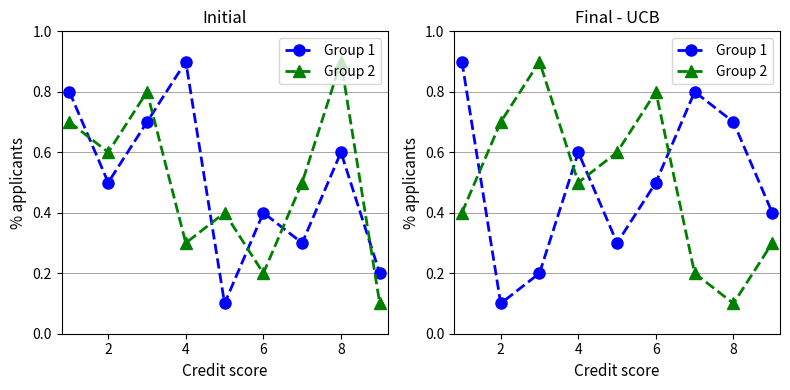

At how many categories does at least one series exceed 0?

9